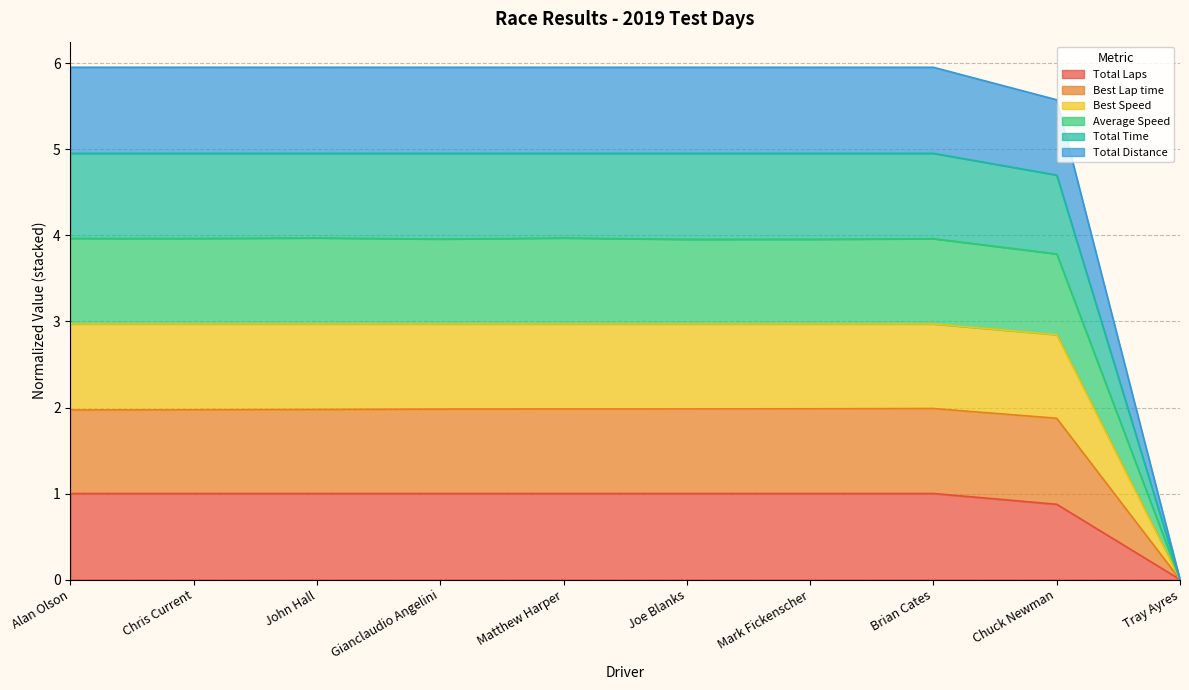

Rank the categories by Total Time value from highest to lowest.

Alan Olson, Chris Current, John Hall, Matthew Harper, Joe Blanks, Mark Fickenscher, Gianclaudio Angelini, Brian Cates, Chuck Newman, Tray Ayres